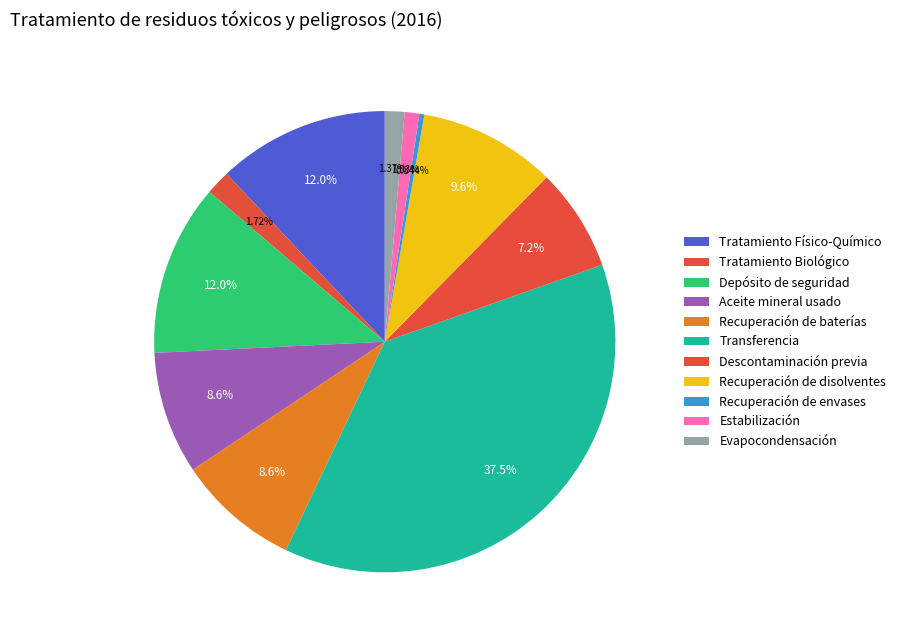

How many segments does this pie chart have?

11